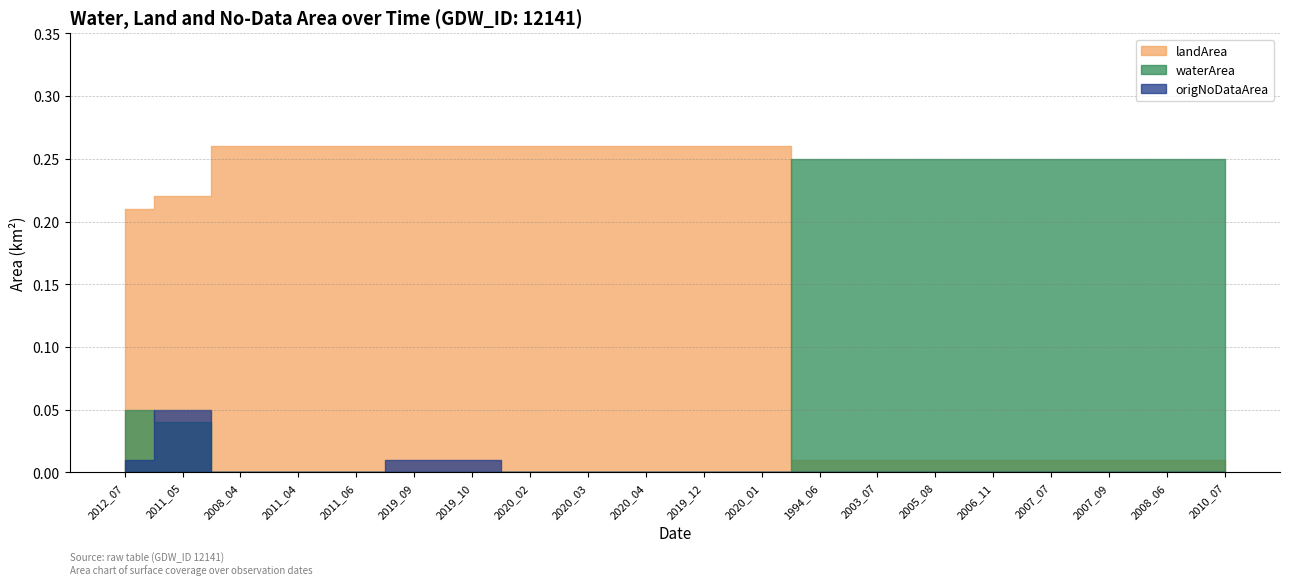

Which series has the widest spread of values?

waterArea